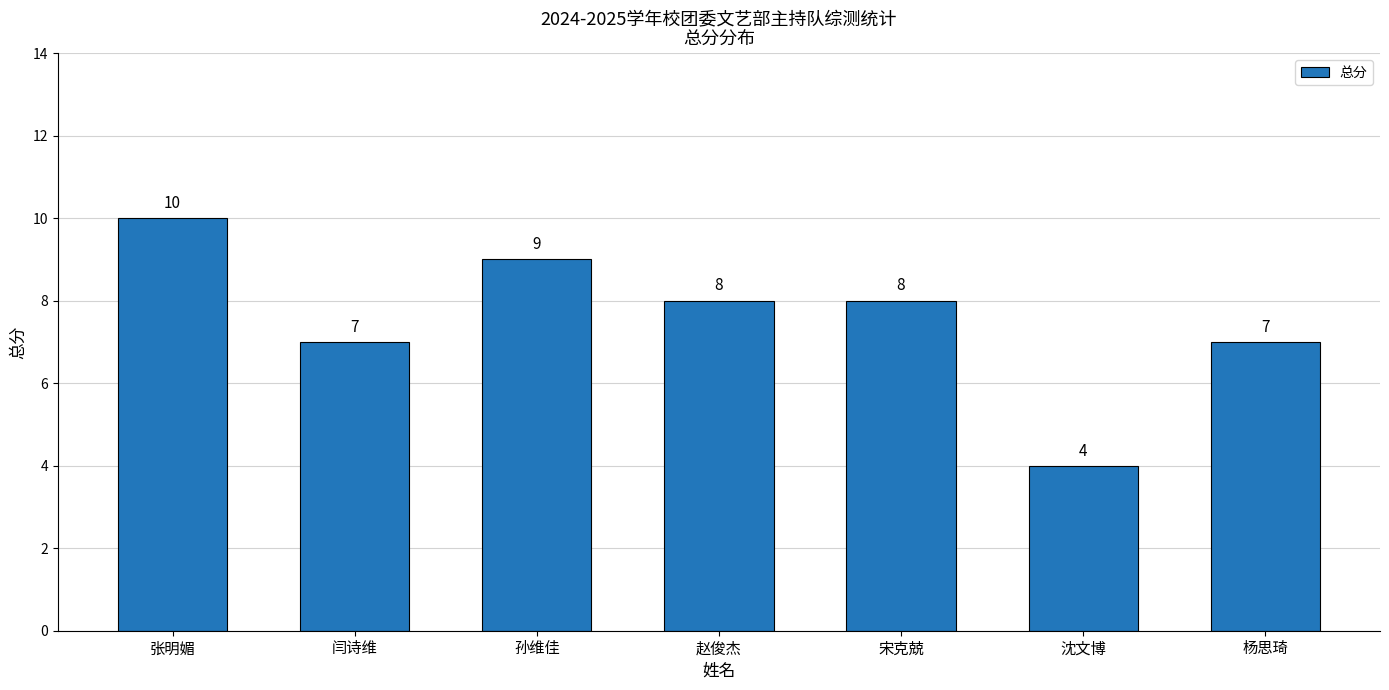

The chart shows a value of 14 at 宋克兢. True or false?

False